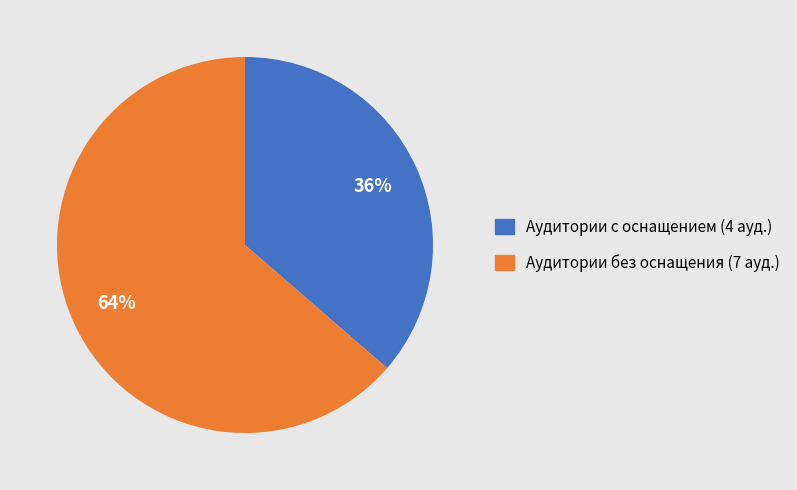

Do Аудитории без оснащения (7 ауд.) and Аудитории с оснащением (4 ауд.) together represent more than half of the pie?

Yes